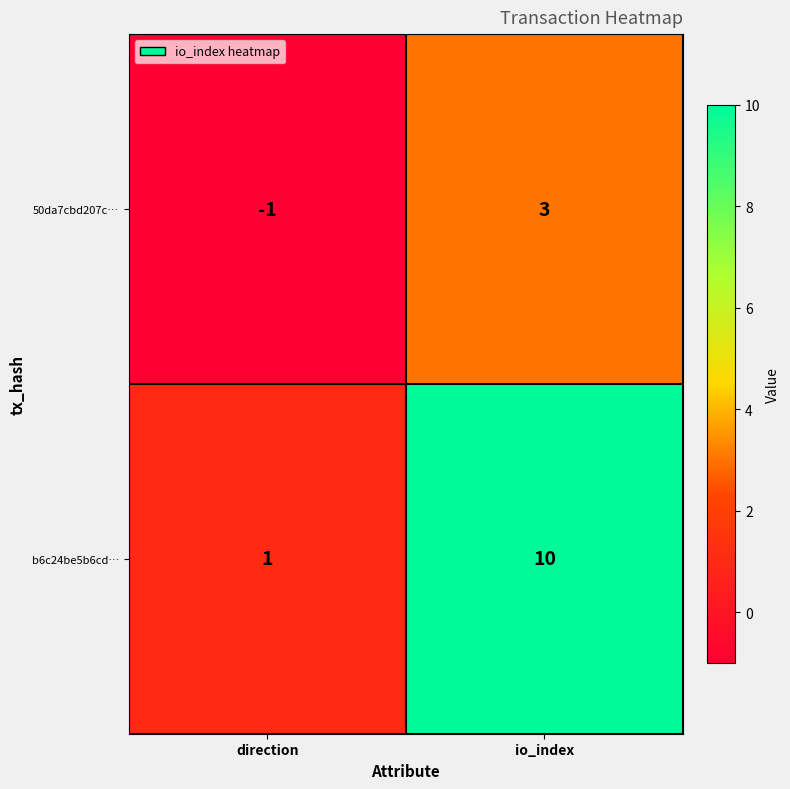

Is it true that 50da7cbd207c… equals 3 at io_index?

True